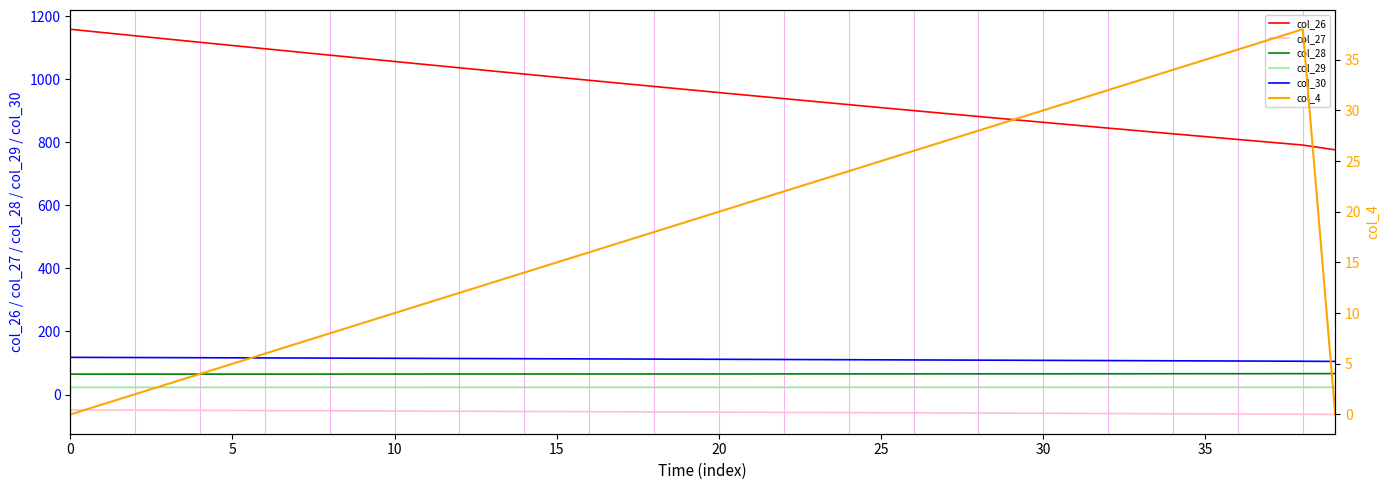

What is the sum of the col_29 values at 36 and 31?

45.8